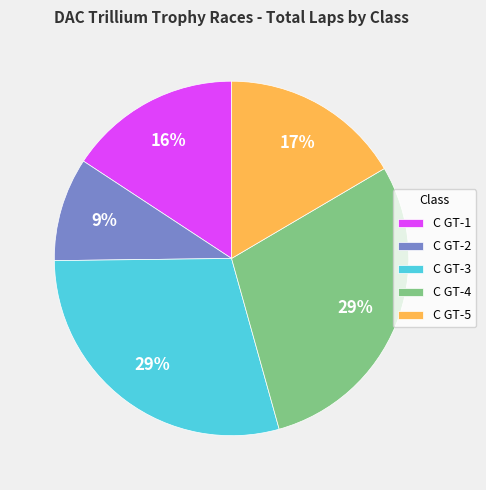

To the nearest percent, what is the difference between the largest and smallest slice percentages?

20%